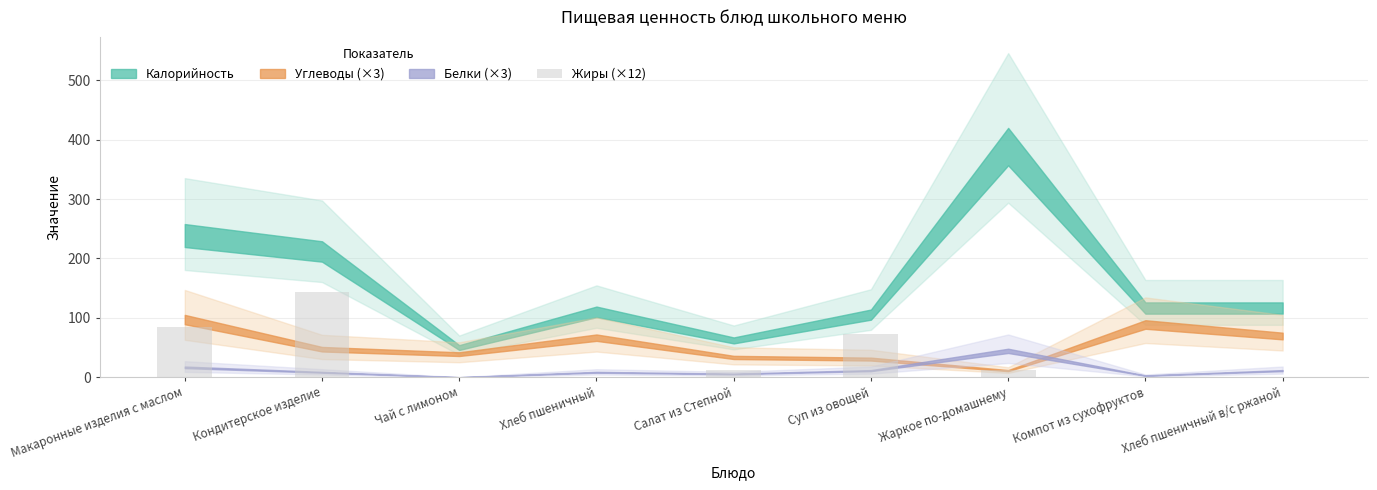

What is the change in value from Кондитерское изделие to Чай с лимоном?

-144